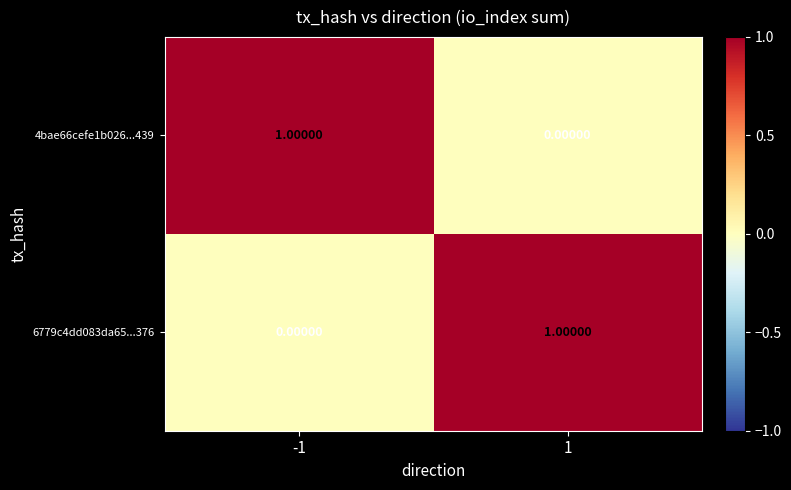

Rank the categories by 6779c4dd083da65...376 value from lowest to highest.

-1, 1